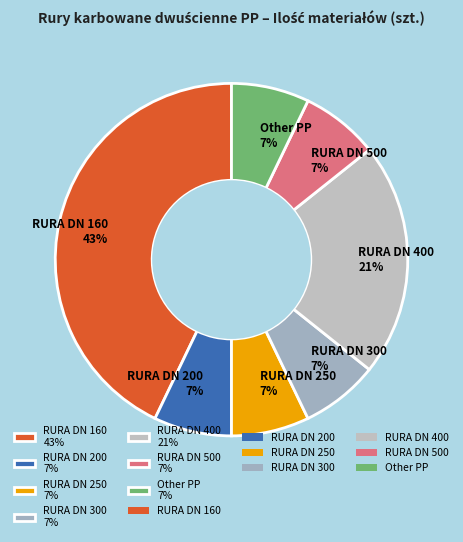

How many segments does this pie chart have?

7